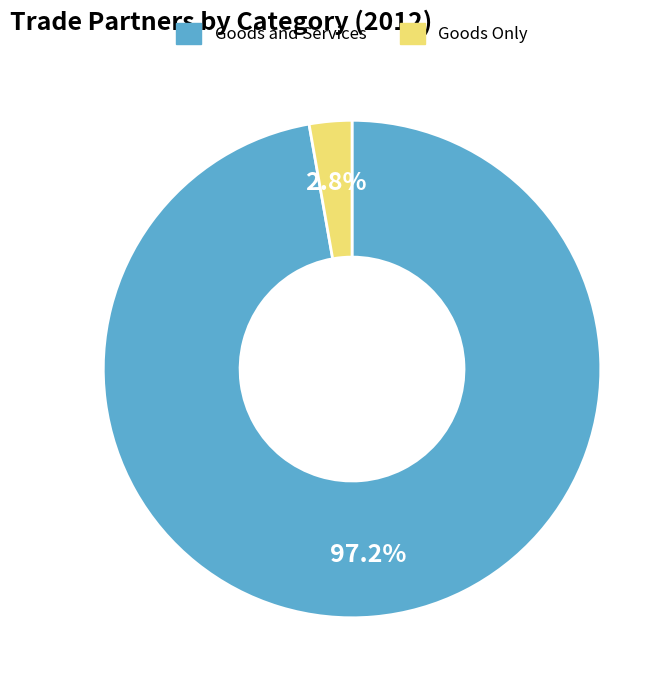

Combined, what portion of the pie is Goods Only and Goods and Services?

100.0%